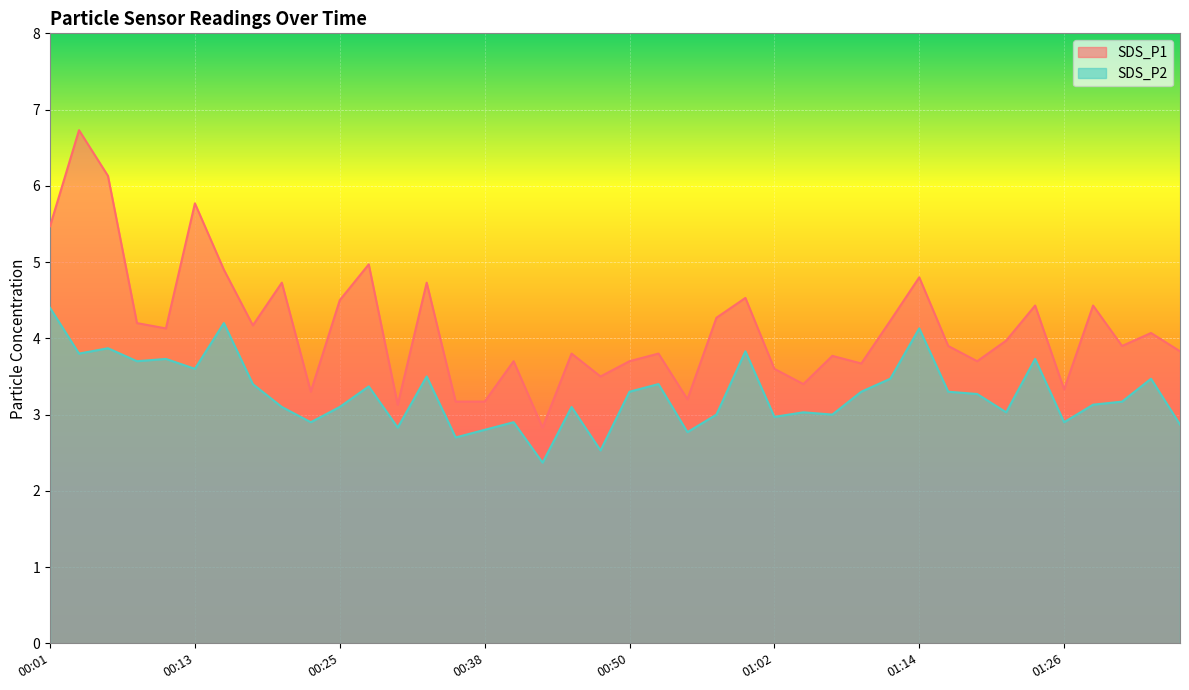

What position from the left is 00:25?

11